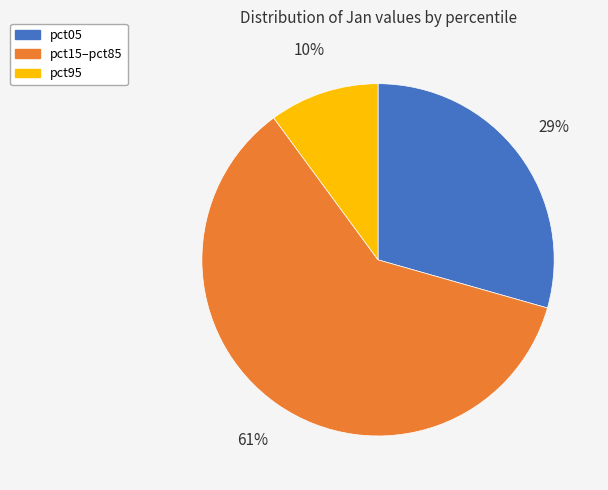

Combined, do pct15–pct85 and pct05 account for over 50%?

Yes